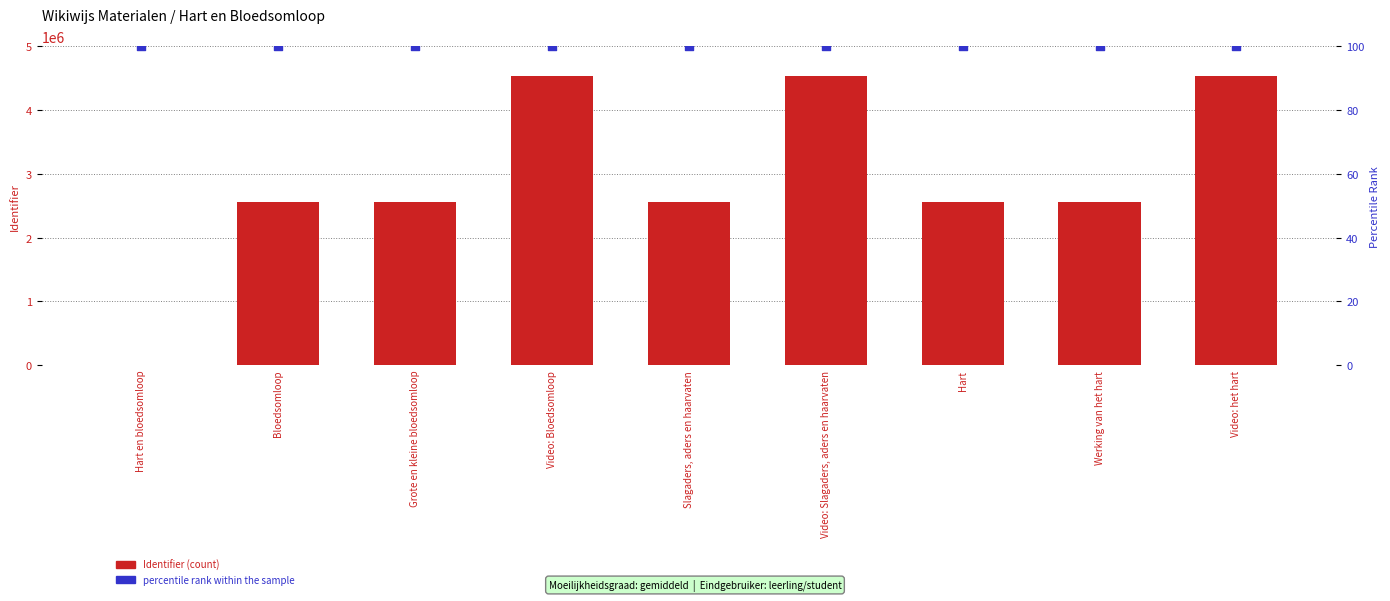

Is the value of percentile rank within the sample at Hart greater than the value of Identifier at Slagaders, aders en haarvaten?

No